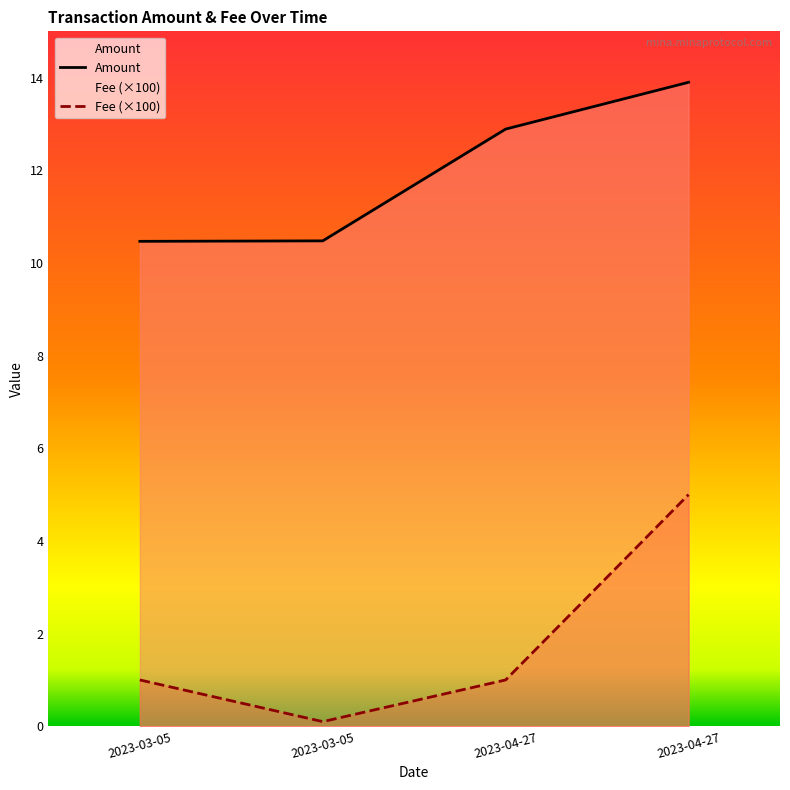

Is it true that Amount equals 6.8 at 2023-04-27?

False